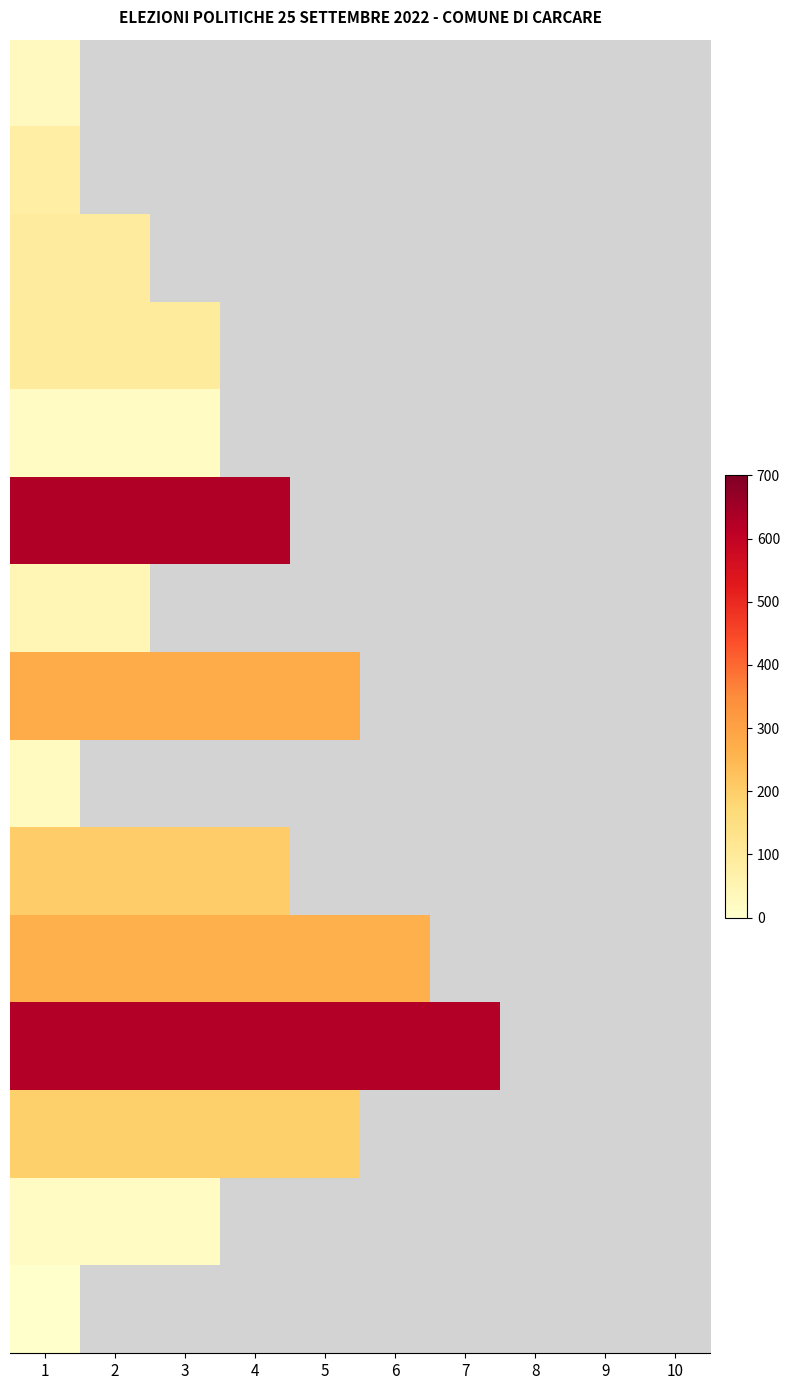

What is the maximum value shown in the chart?

627.0